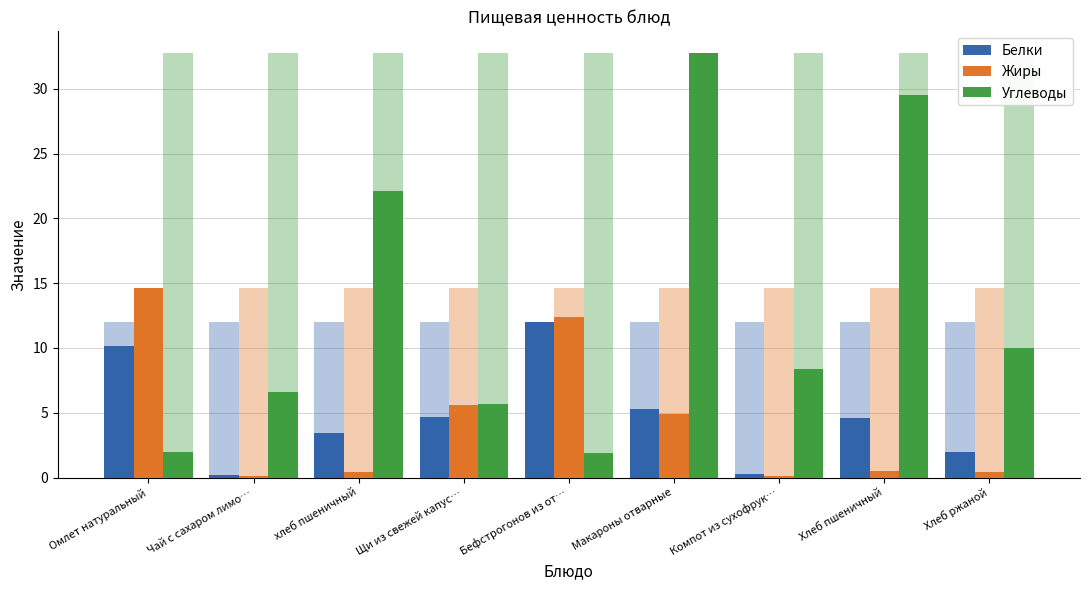

Are the bars horizontal?

No